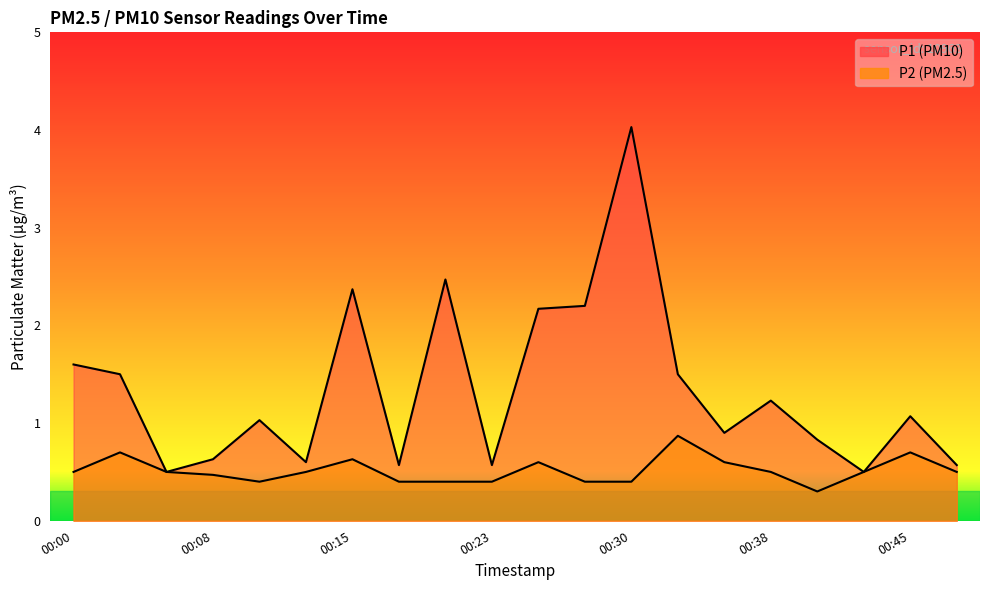

At how many categories does at least one series exceed 0?

20